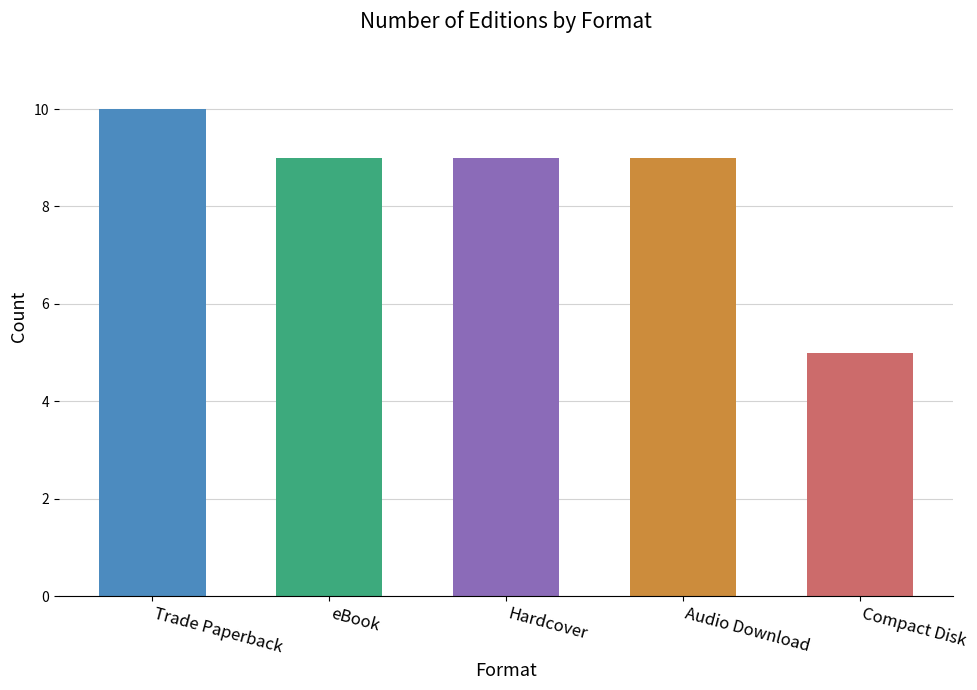

What is the difference between the maximum and minimum values?

5